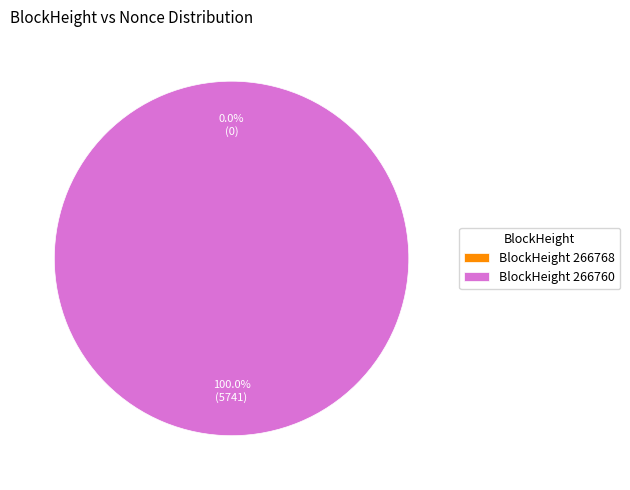

Rank the categories by value from highest to lowest.

266760, 266768